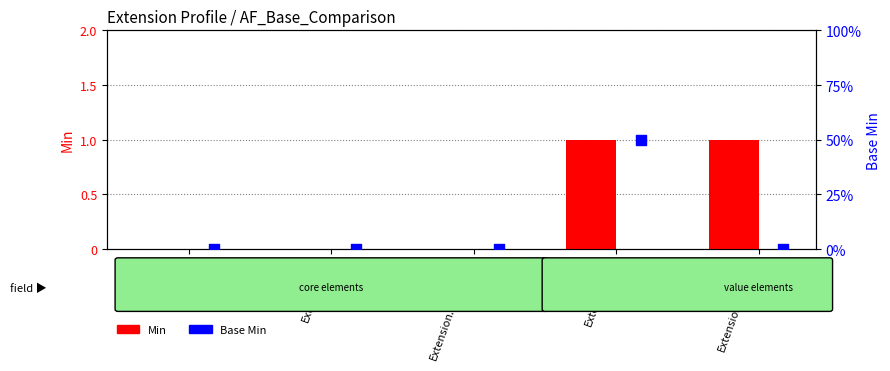

Which series reaches the maximum Y coordinate?

Min